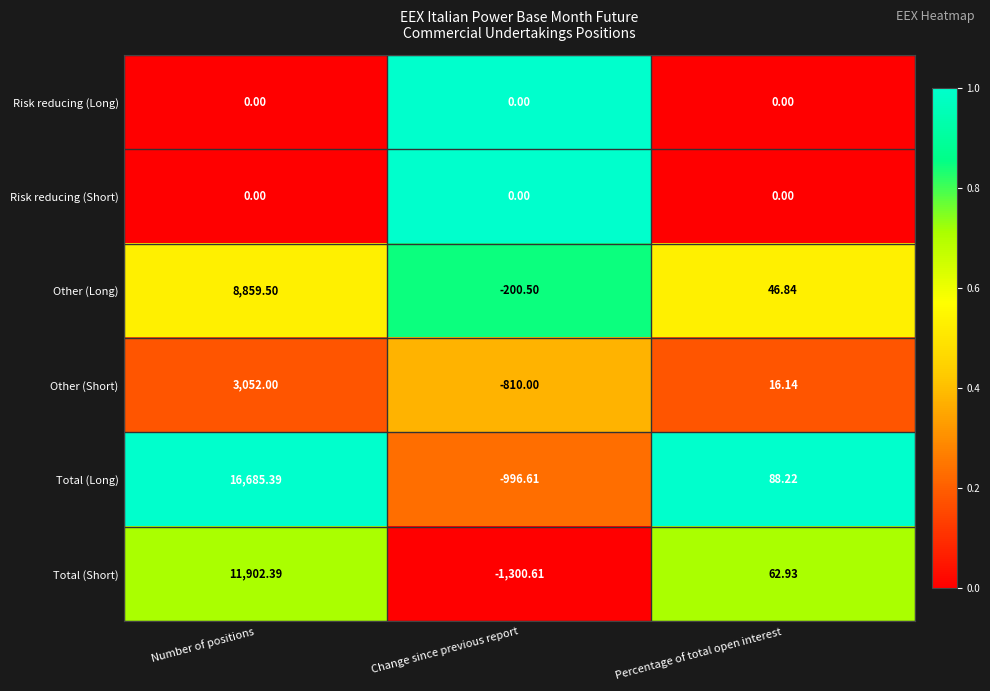

Which category has the lowest value in the Total (Short) series?

Change since previous report